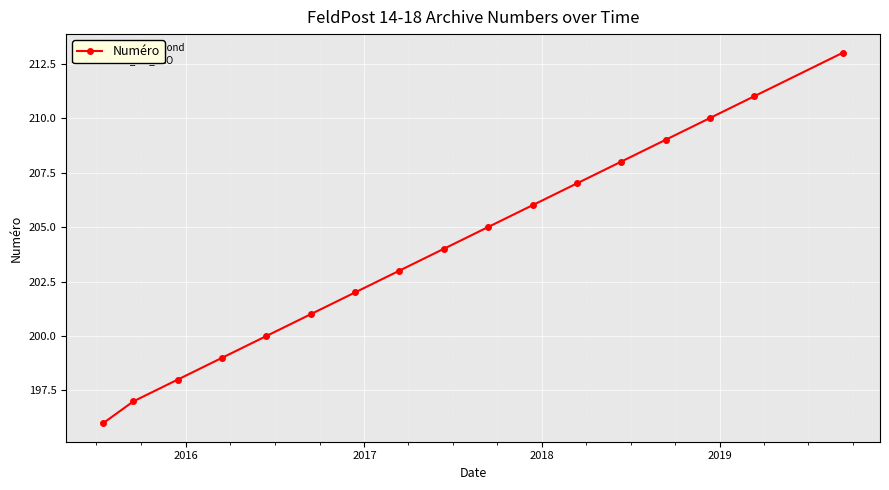

What is the minimum value shown in the chart?

196